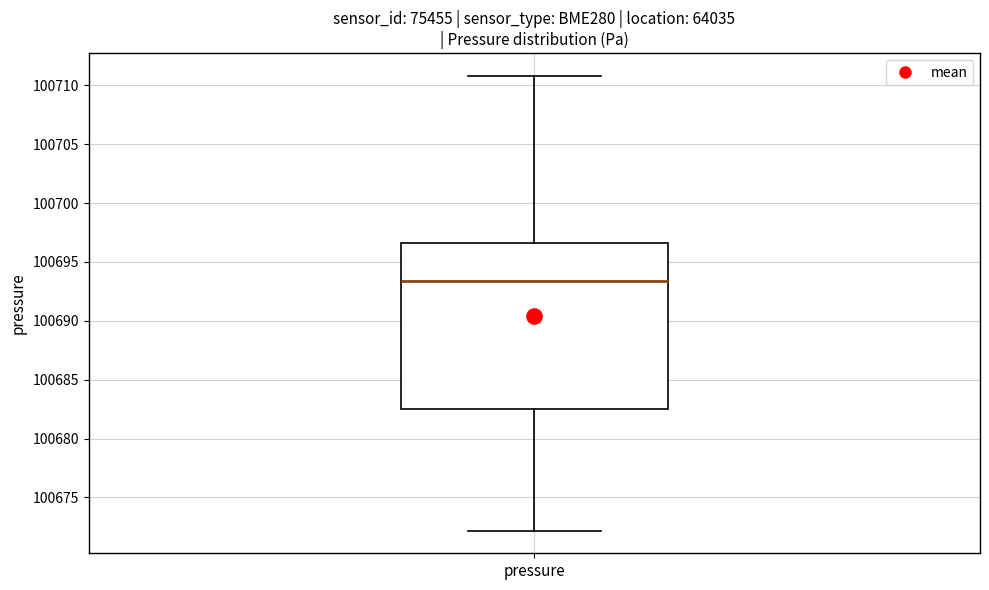

Where is the lower edge of the box for pressure on the y-axis? The values are not printed on the chart, so give them approximately, as read against the axis.

100682.5